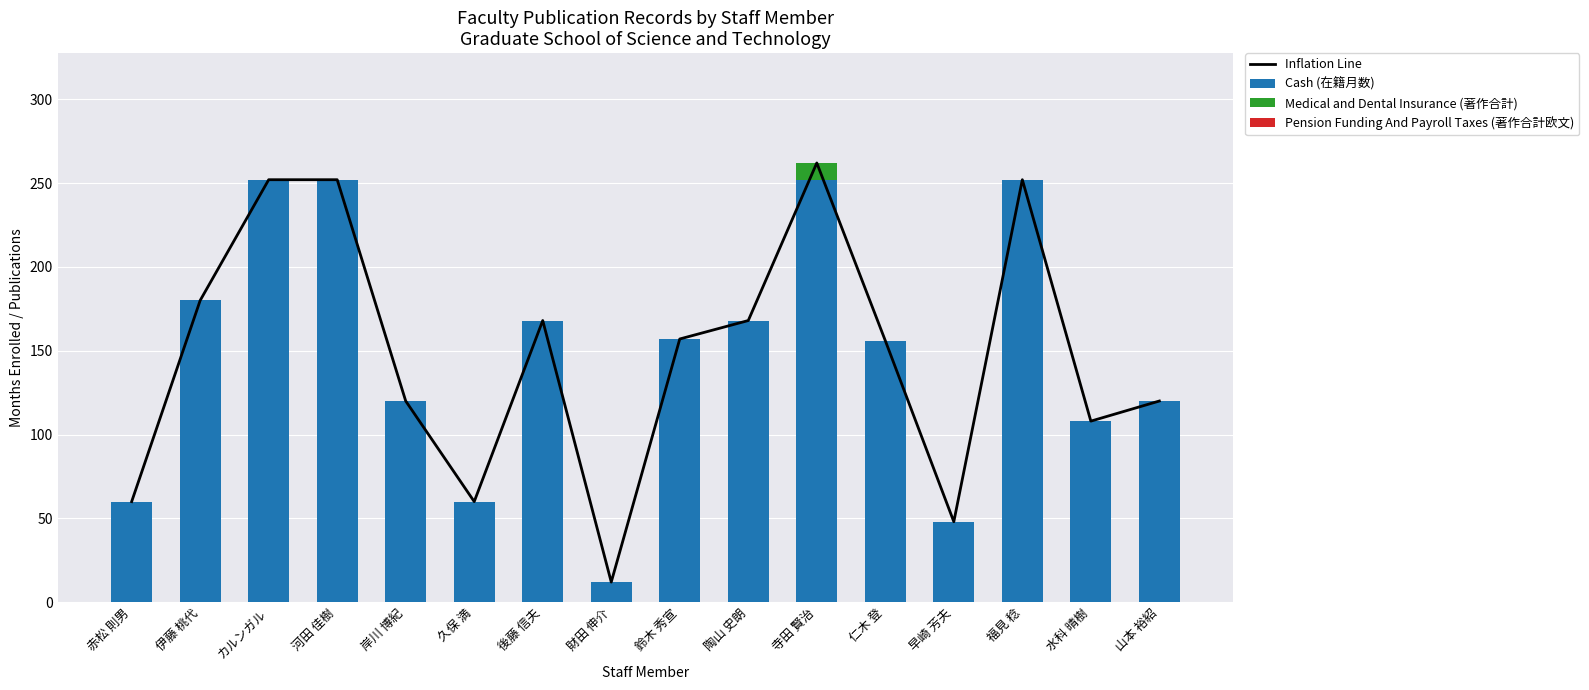

What is the difference between the maximum and minimum values in the Cash (在籍月数) series?

240